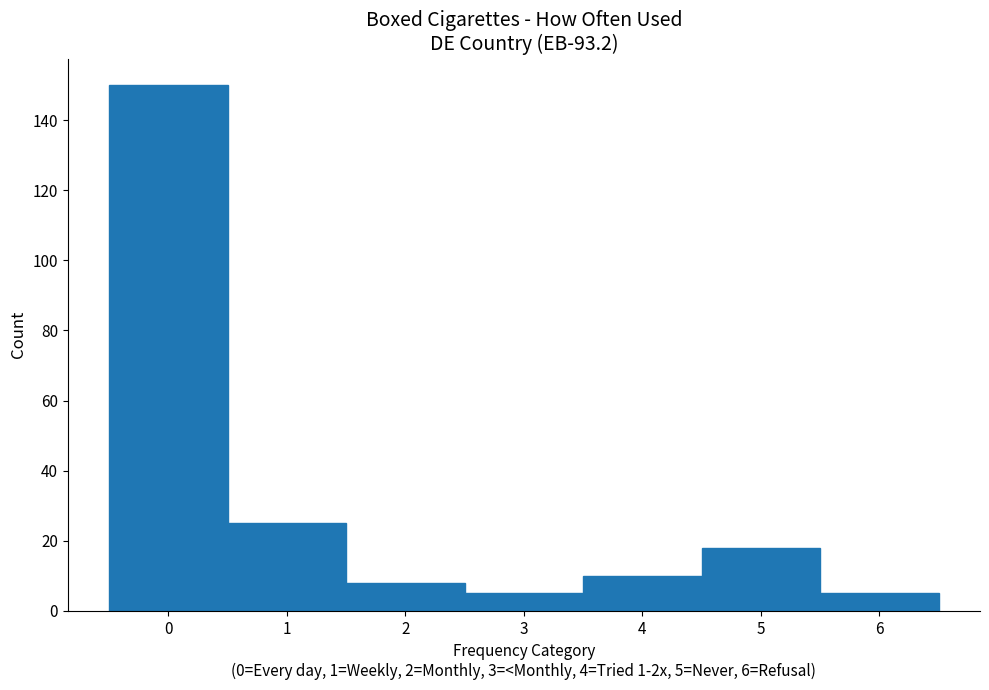

Over which range of the x-axis is the bar tallest?

-0.5 to 0.5